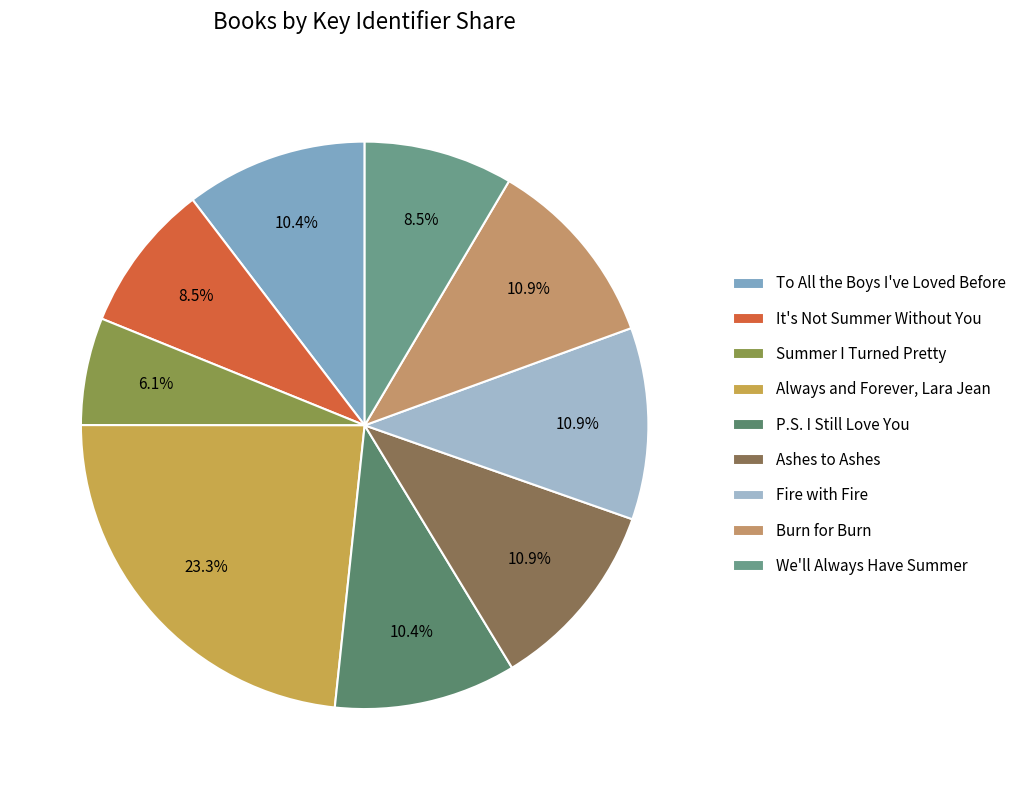

Is it true that It's Not Summer Without You is 8% of the pie?

True